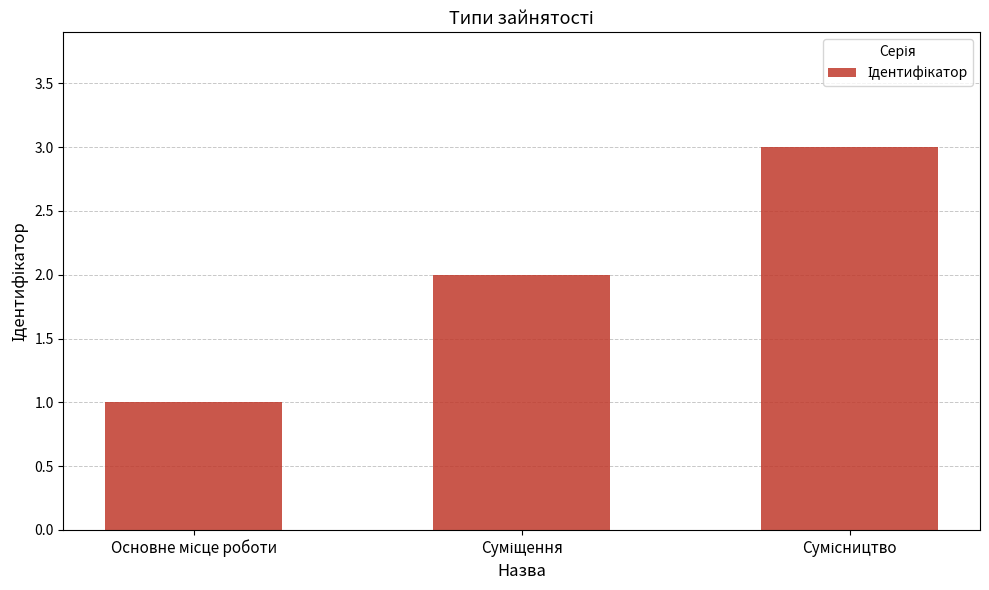

What is the maximum value shown in the chart?

3